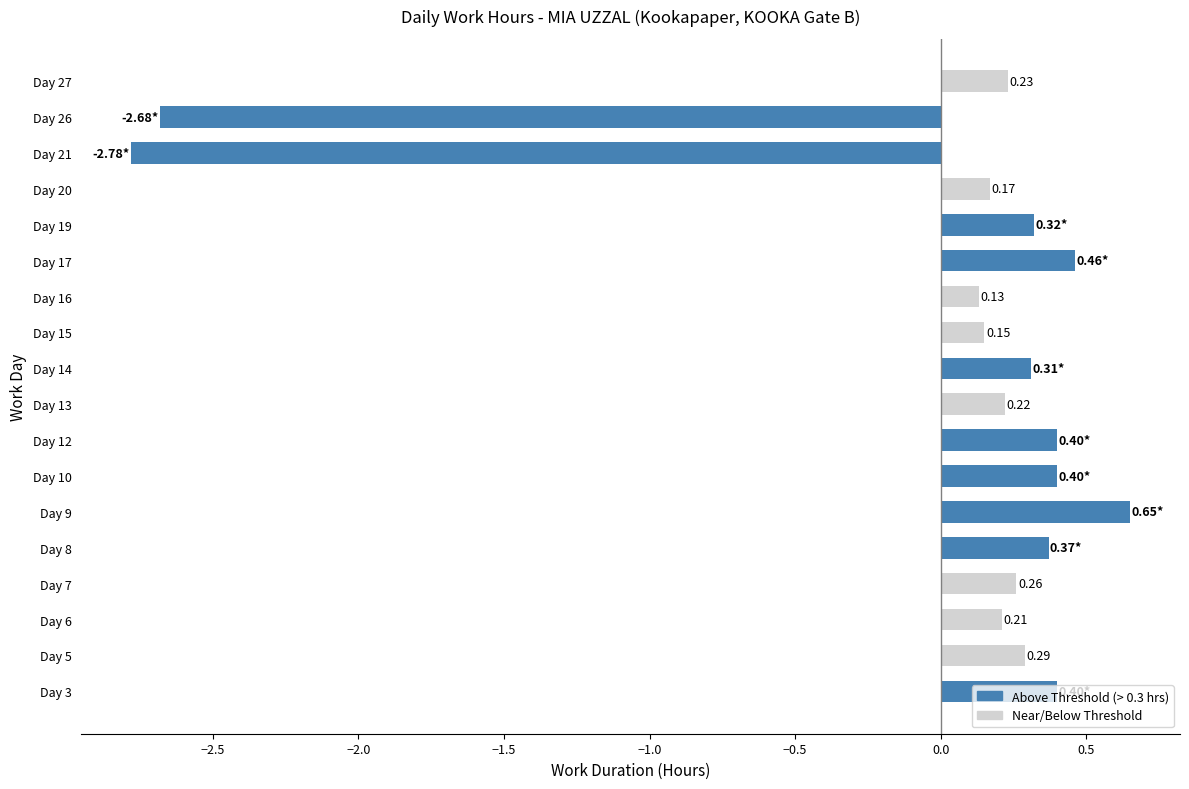

Between Day 17 and Day 27, which is larger?

Day 17